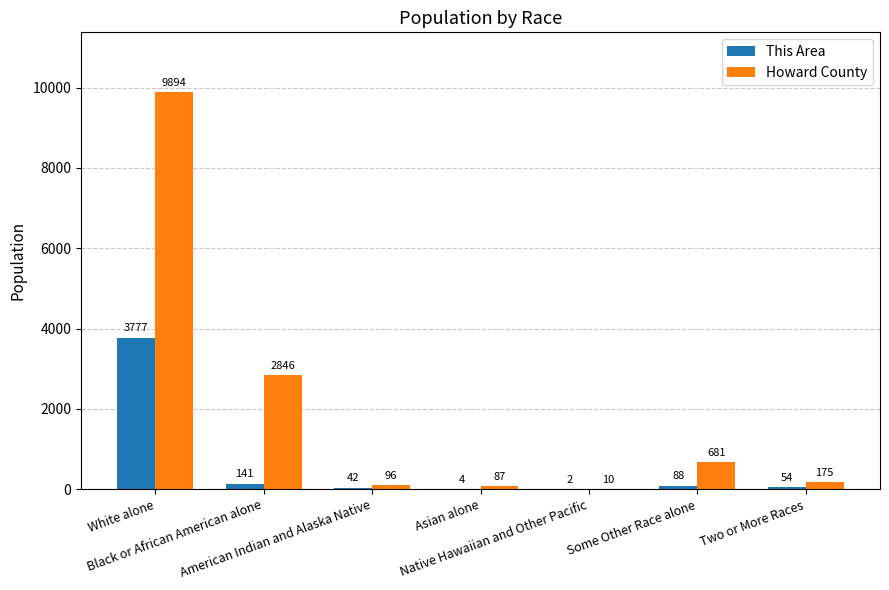

How many distinct data groups are displayed?

2